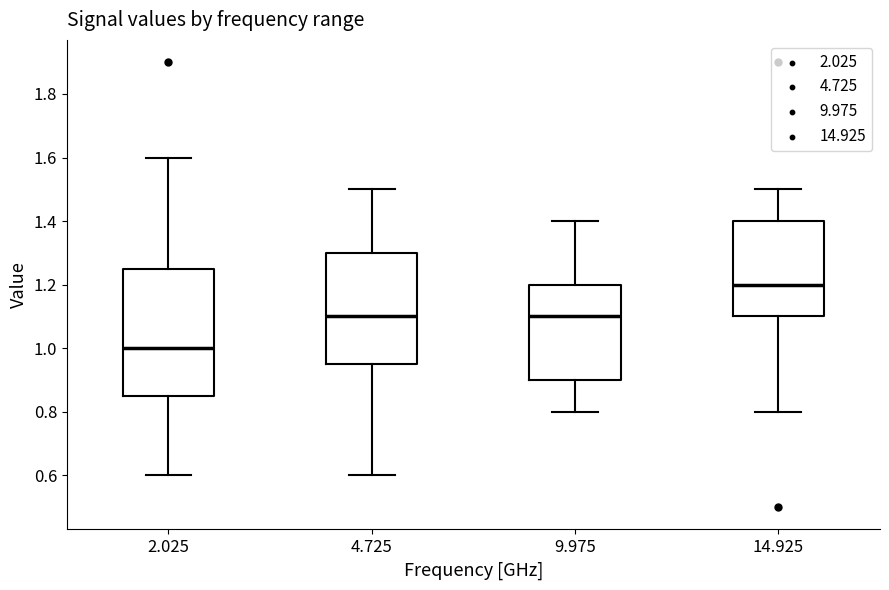

Which box is the tallest, from its lower edge to its upper edge?

2.025